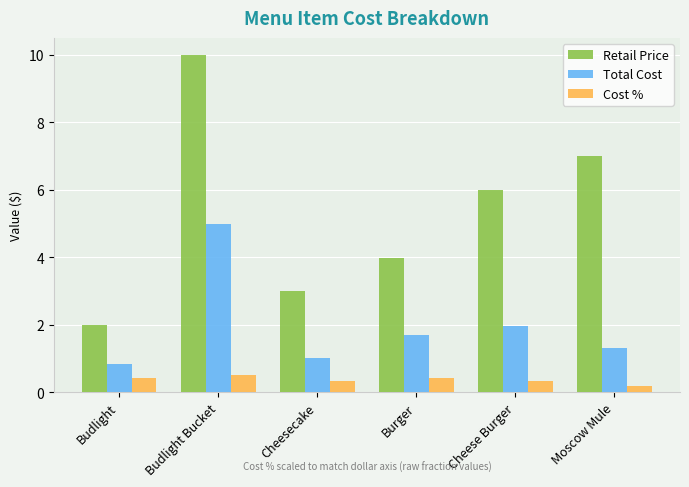

The Total Cost series shows 1.4 at Budlight. True or false?

False